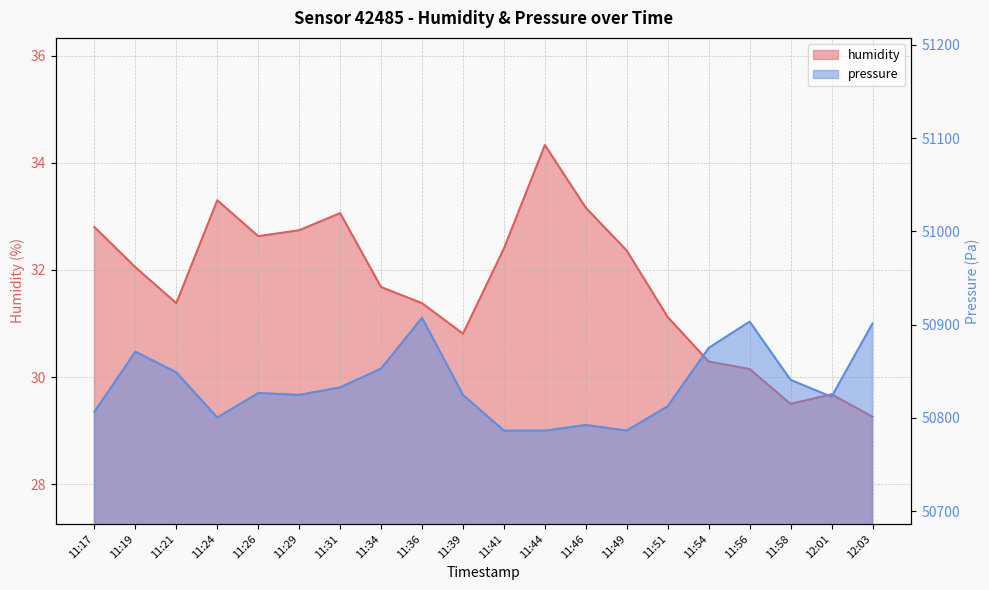

What is the total value across all series at 11:24?

50833.8